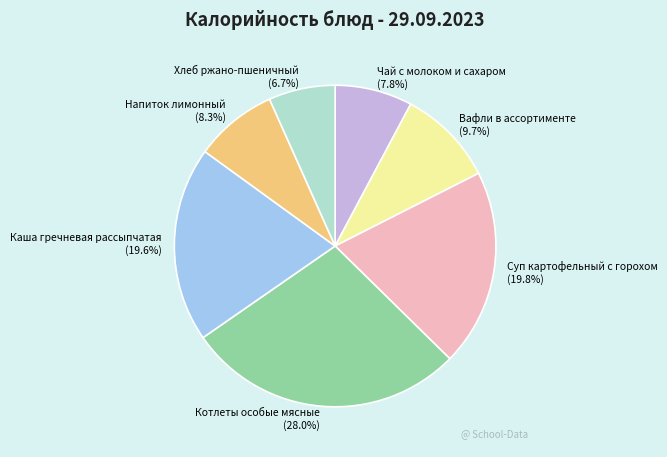

Which category has the biggest portion of the pie?

Котлеты особые мясные